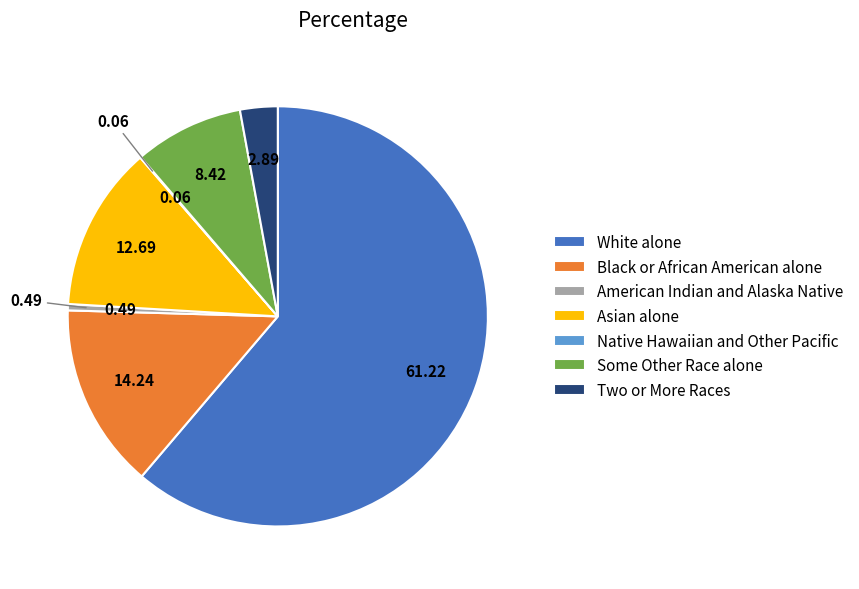

What is the largest slice in the pie chart?

White alone